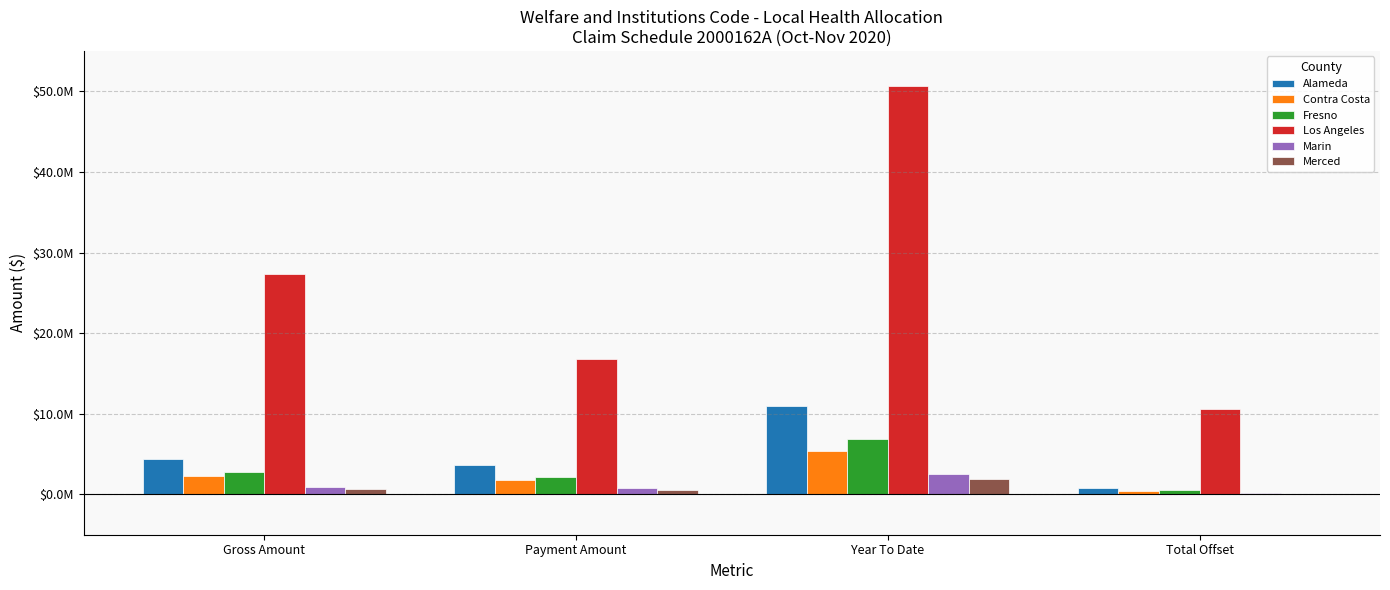

What are all the series names shown in the legend?

Alameda, Contra Costa, Fresno, Los Angeles, Marin, Merced